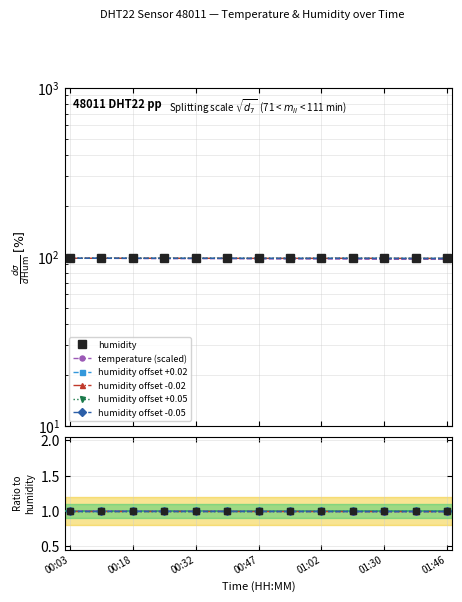

True or false: humidity offset +0.05 and humidity offset -0.02 cross at least once.

False